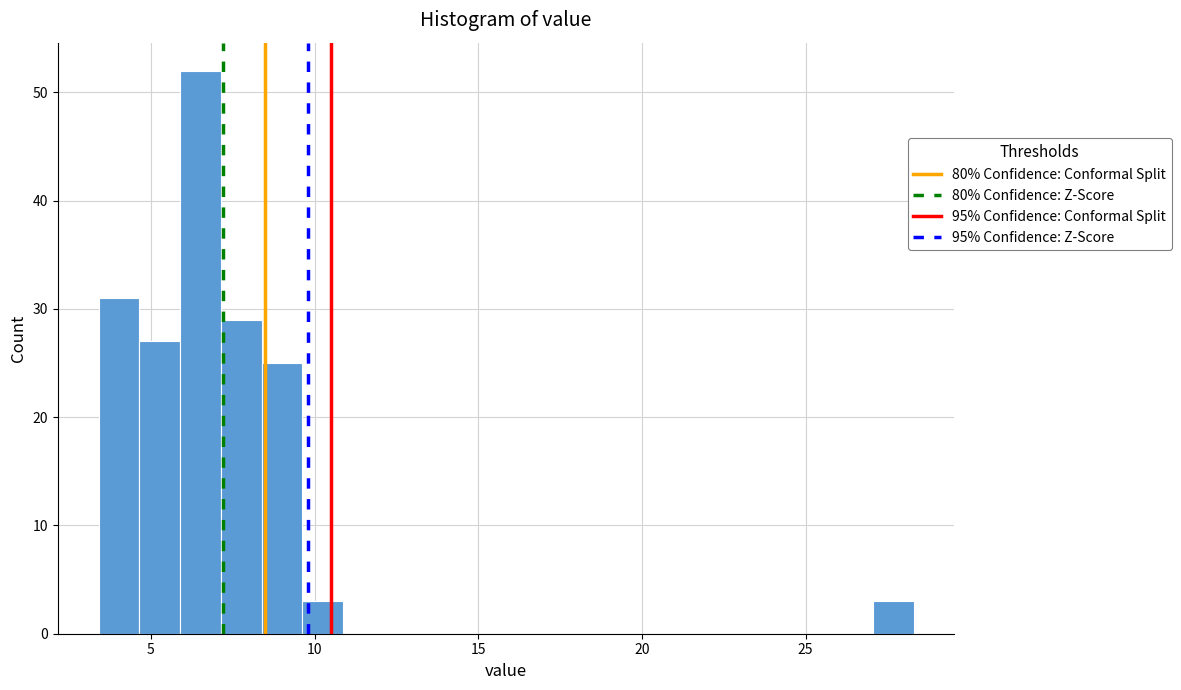

Read against the x-axis, roughly where is the centre of the tallest bar?

6.5